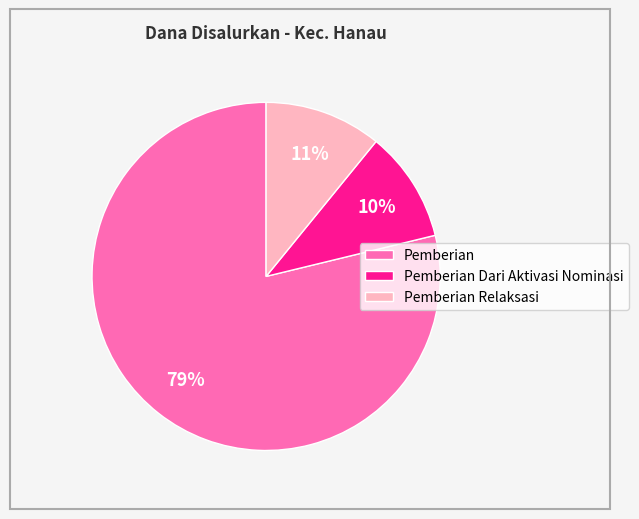

Between Pemberian Dari Aktivasi Nominasi and Pemberian Relaksasi, which is larger?

Pemberian Relaksasi